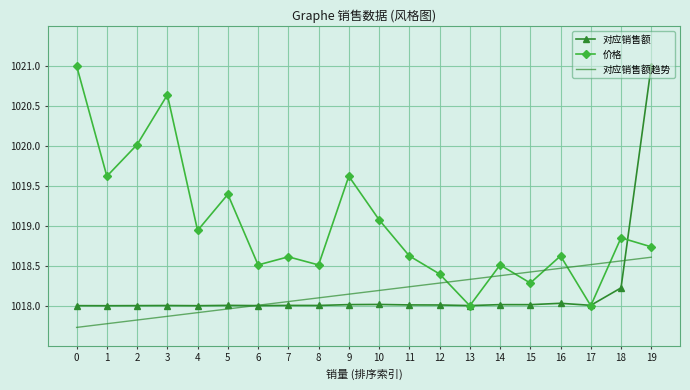

At which category is the sum across all series the highest?

19